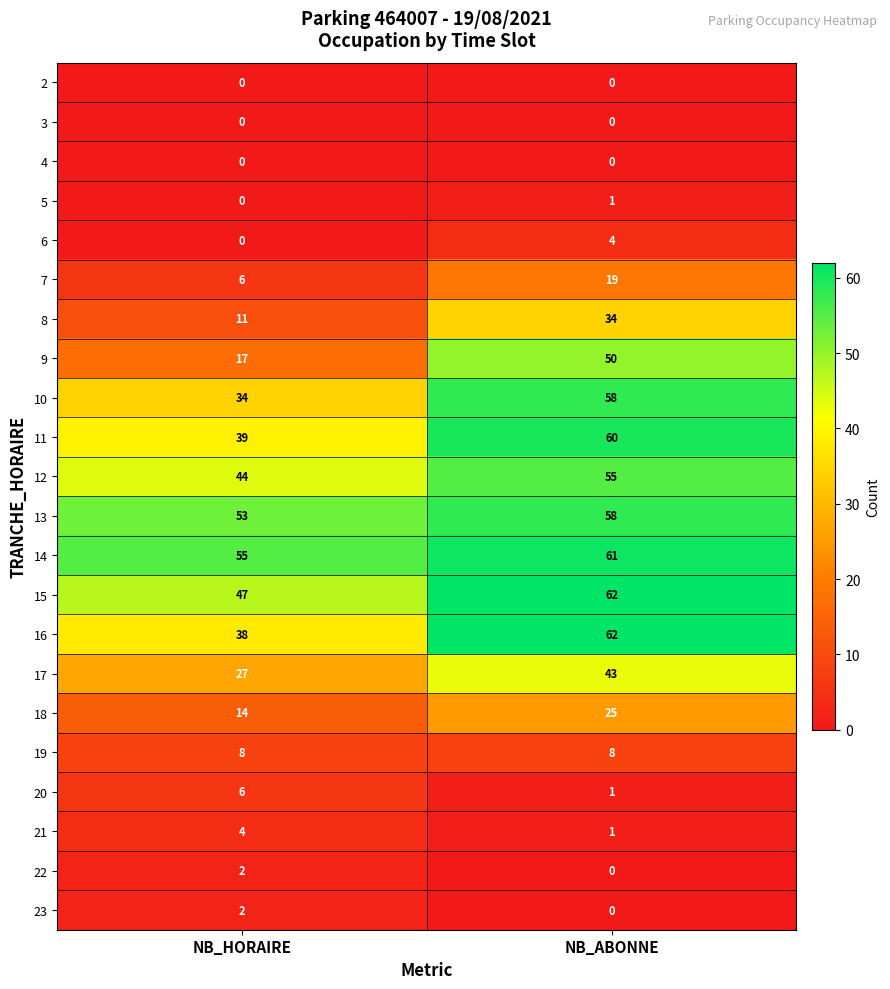

What value does the 7 series have at NB_HORAIRE?

6